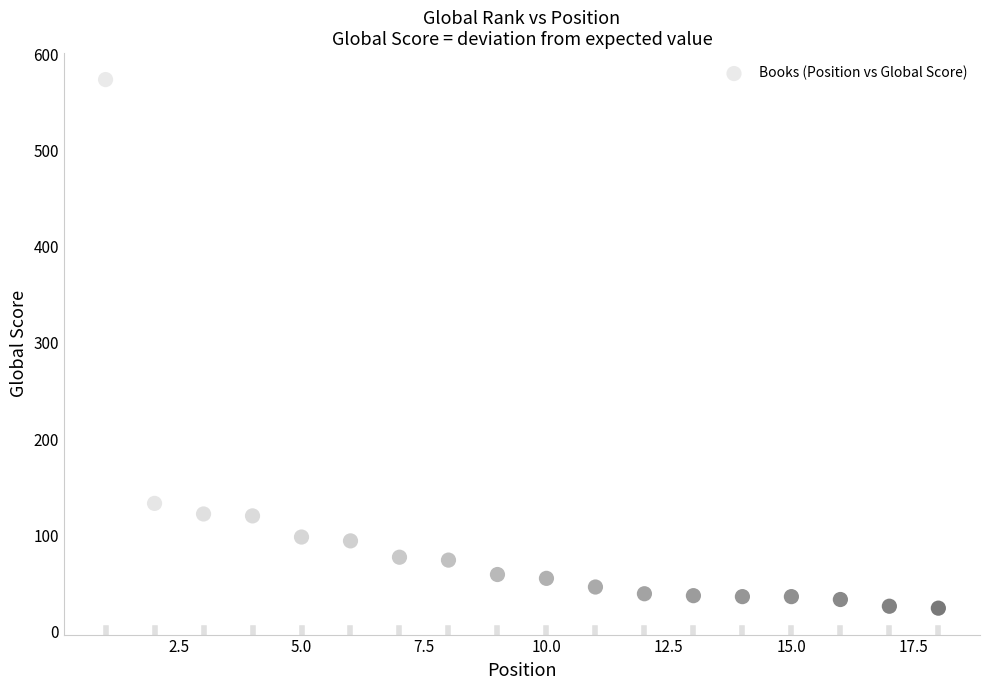

What is the range of X values (max minus min)?

17